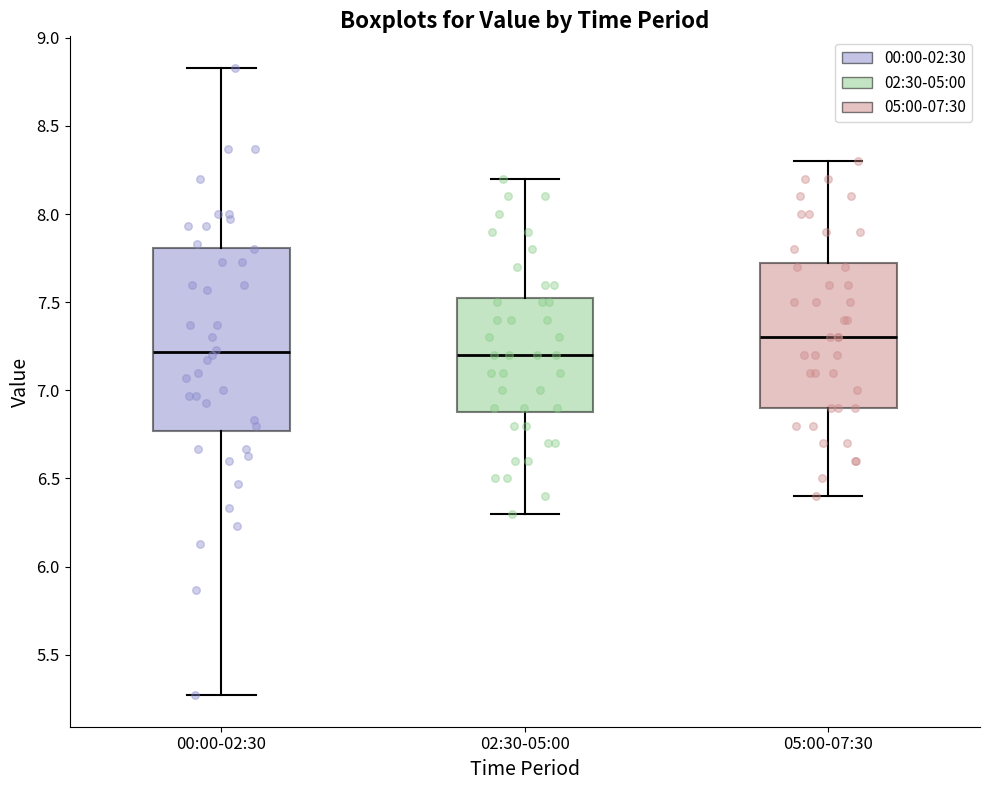

Where does the lower whisker of the box for 02:30-05:00 end on the y-axis? The values are not printed on the chart, so give them approximately, as read against the axis.

6.30